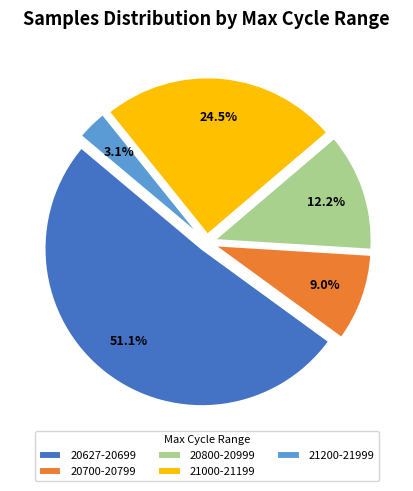

Does 21200-21999 represent more than half of the total?

No